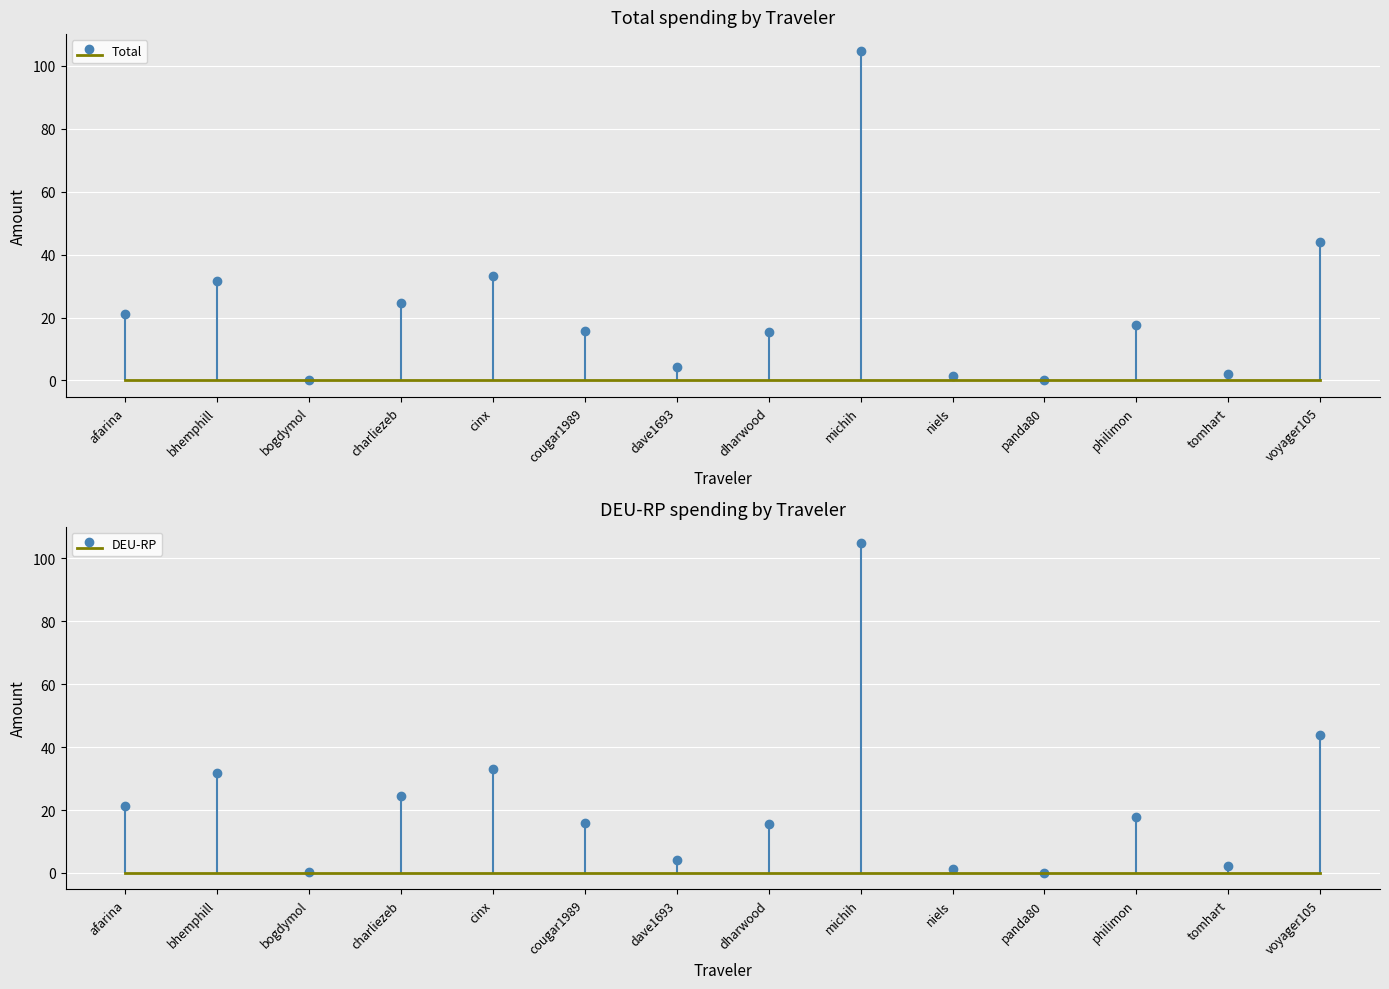

Count the number of categories in the chart.

14